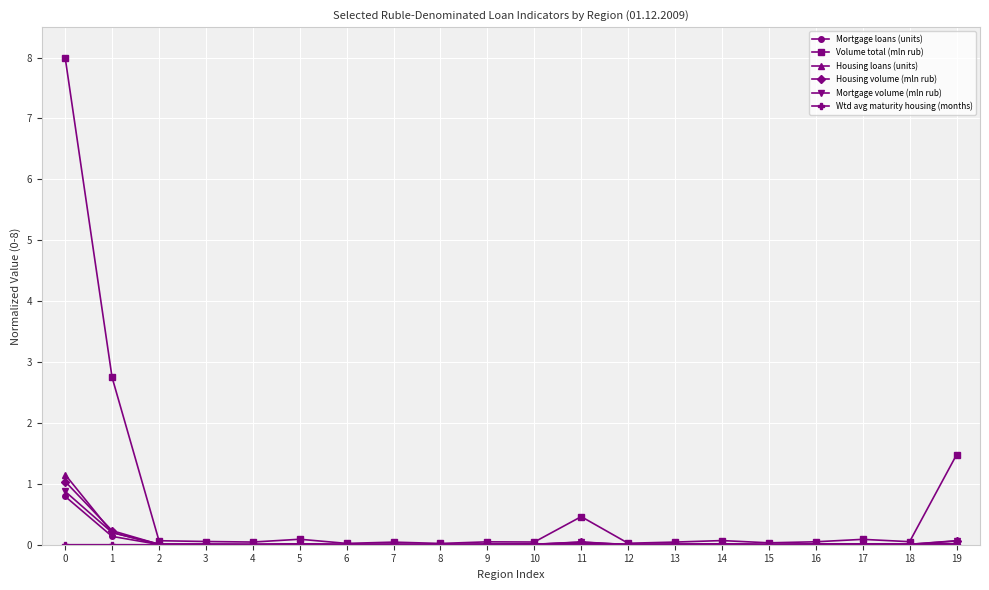

Which series has the widest spread of values?

Volume total (mln rub)